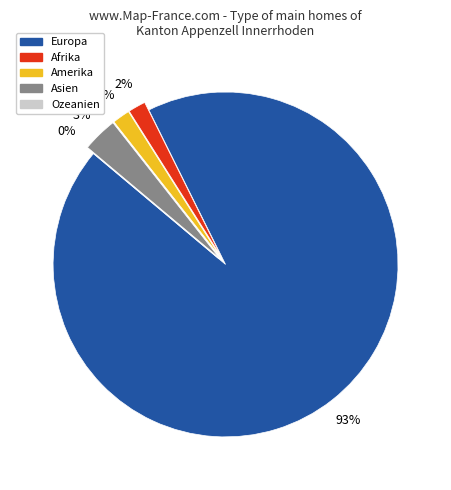

Which slice represents more than half of the pie?

Europa